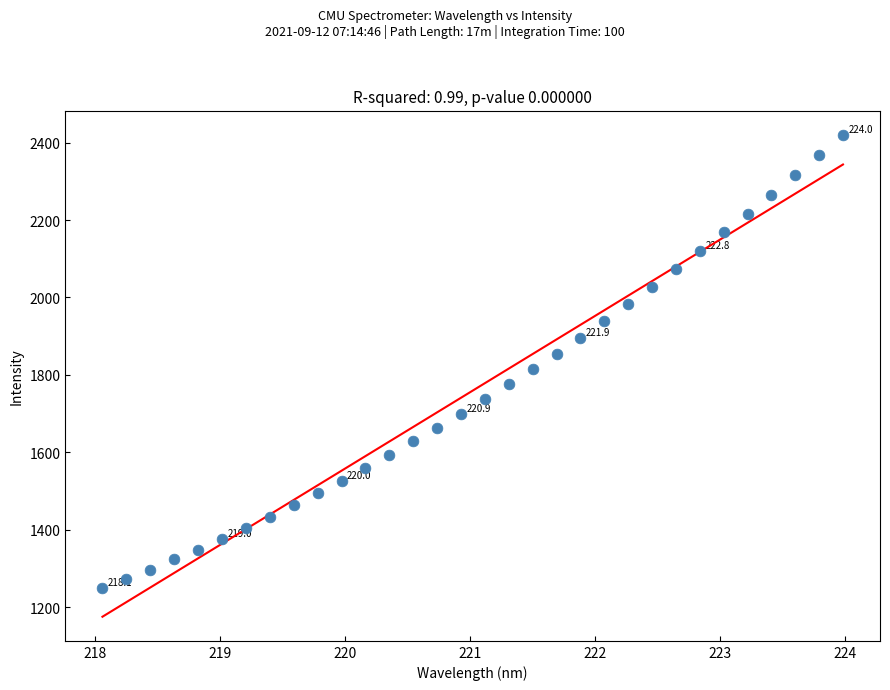

What is the range of Y values (max minus min)?

1170.8